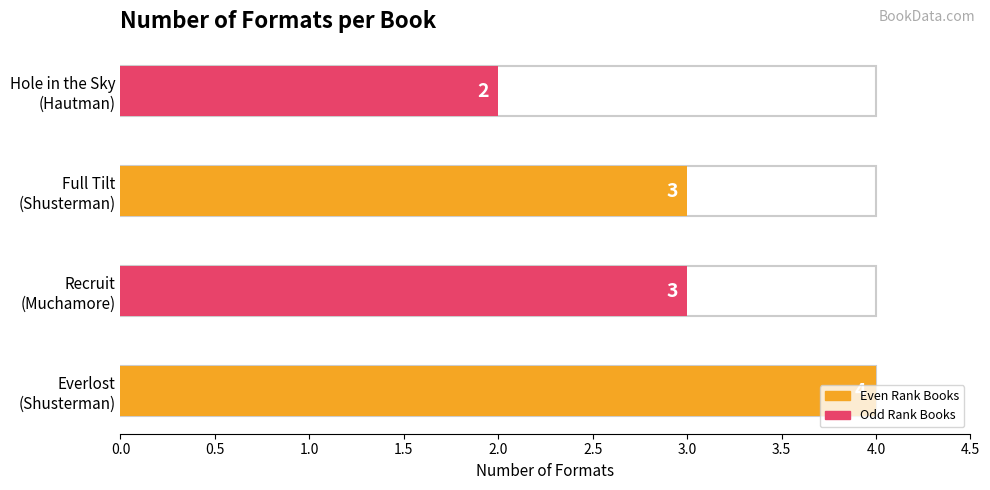

List the labels in order of value, largest first.

Neal Shusterman (1531698) - Everlost, Robert Muchamore (23036432) - Recruit, Neal Shusterman (1531698) - Full Tilt, Pete Hautman (1058481) - Hole in the Sky